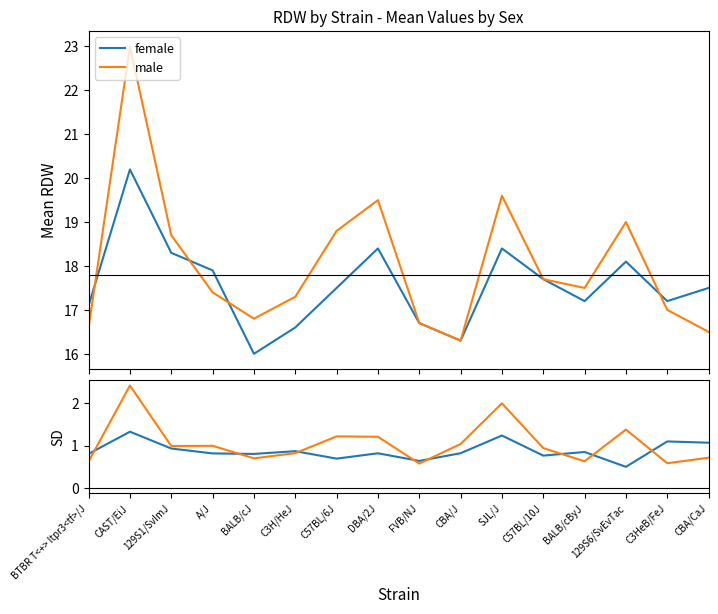

Which series has the largest total across all categories?

male